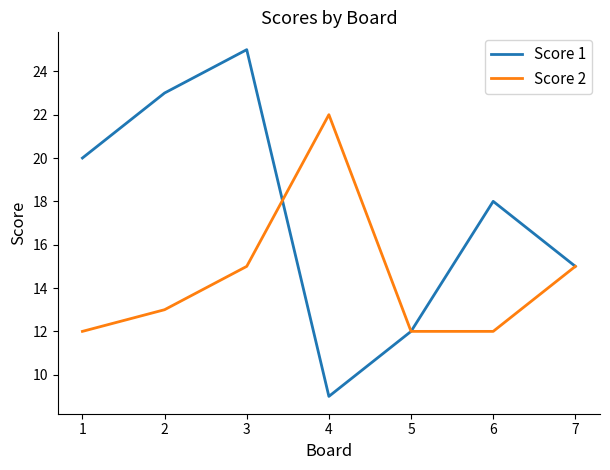

True or false: Score 1 has a value of 42 at 3.

False